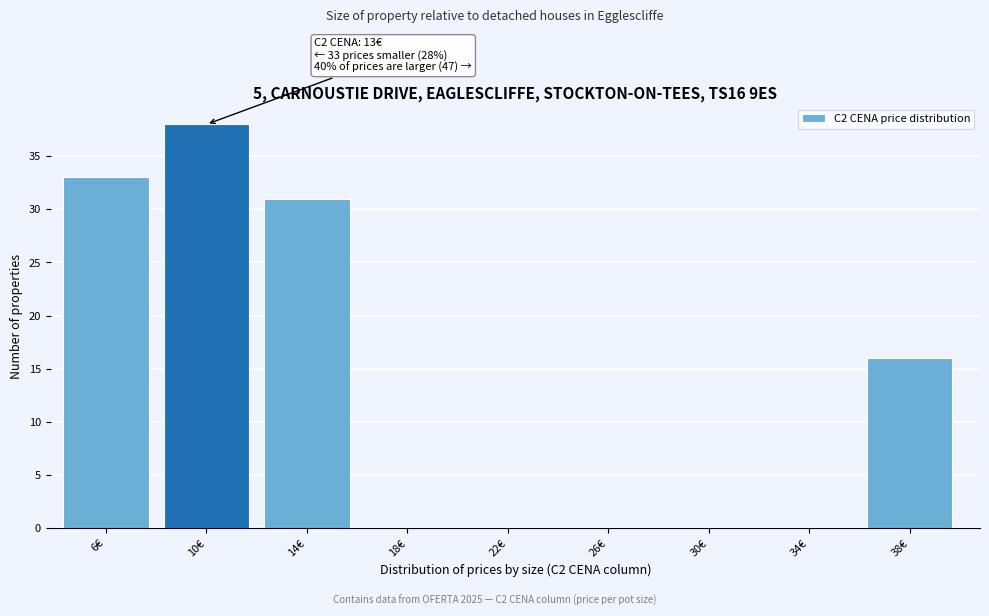

Reading left to right, what are all the values shown in this chart?

6€=33	10€=38	14€=31	18€=0	22€=0	26€=0	30€=0	34€=0	38€=16